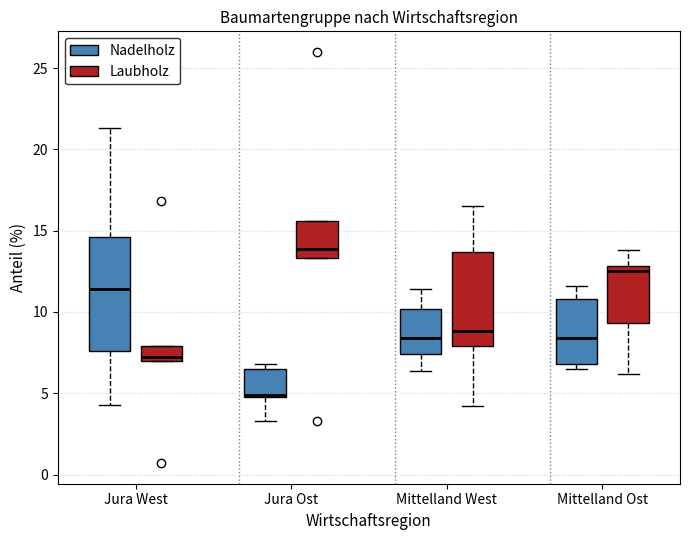

Reading left to right, transcribe this box plot: for each box, give where its median line is, the range the box spans, and where its two whiskers end, as read against the y-axis. The values are not printed on the chart, so give them approximately, as read against the axis.

Jura West (Nadelholz): median 11.5, box 7.5 to 14.5, whiskers 4.5 to 21.5
Jura West (Laubholz): median 7.0 (just above the box's lower edge), box 7.0 to 8.0, whiskers 7.0 to 8.0
Jura Ost (Nadelholz): median 5.0 (drawn on the box's lower edge), box 5.0 to 6.5, whiskers 3.5 to 7.0
Jura Ost (Laubholz): median 14.0, box 13.5 to 15.5, whiskers 13.5 to 15.5
Mittelland West (Nadelholz): median 8.5, box 7.5 to 10.0, whiskers 6.5 to 11.5
Mittelland West (Laubholz): median 9.0, box 8.0 to 13.5, whiskers 4.0 to 16.5
Mittelland Ost (Nadelholz): median 8.5, box 7.0 to 11.0, whiskers 6.5 to 11.5
Mittelland Ost (Laubholz): median 12.5, box 9.5 to 13.0, whiskers 6.0 to 14.0